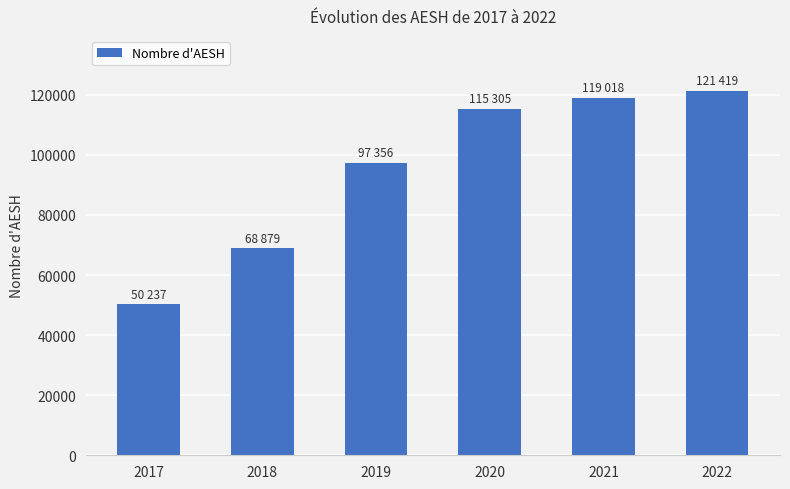

How many series are shown in this chart?

1